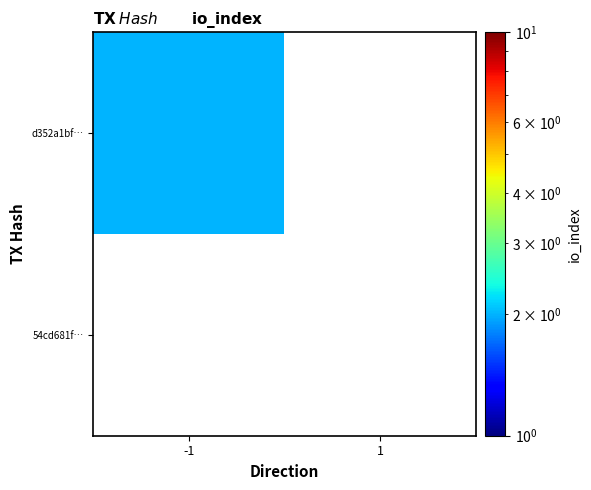

The d352a1bf… series shows 2.0 at -1. True or false?

True